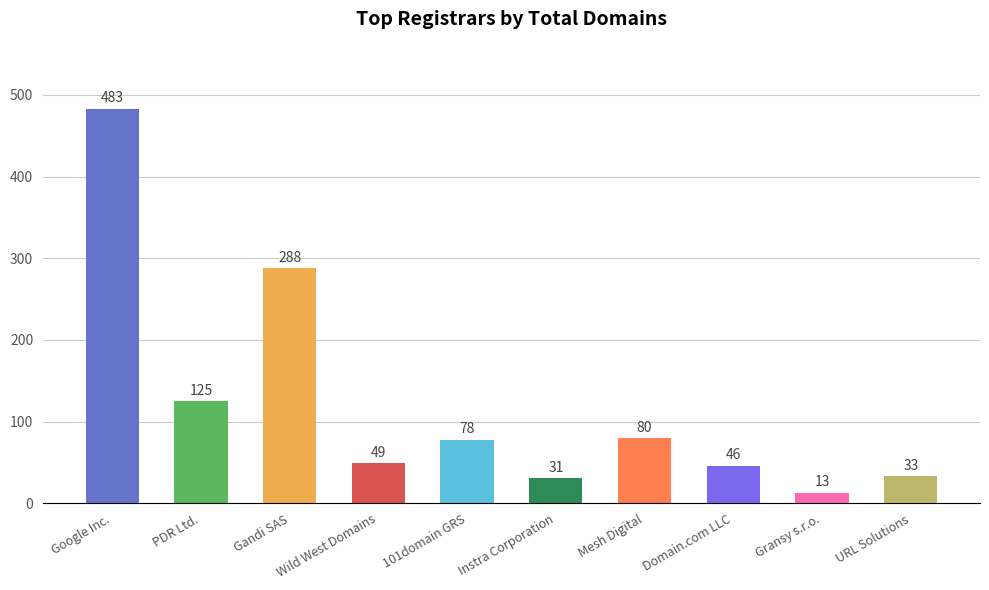

What is the change in value from Gandi SAS to Wild West Domains?

-239